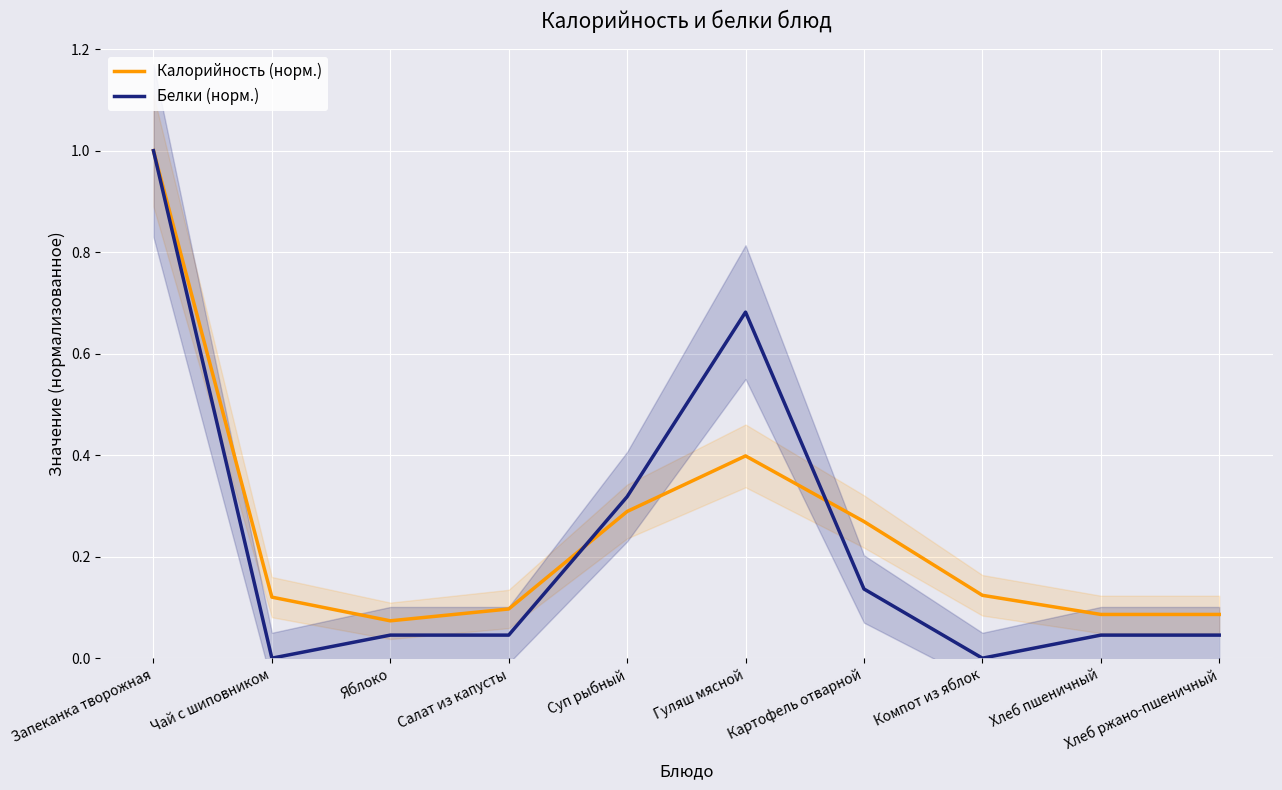

At how many categories does at least one series exceed 0?

10